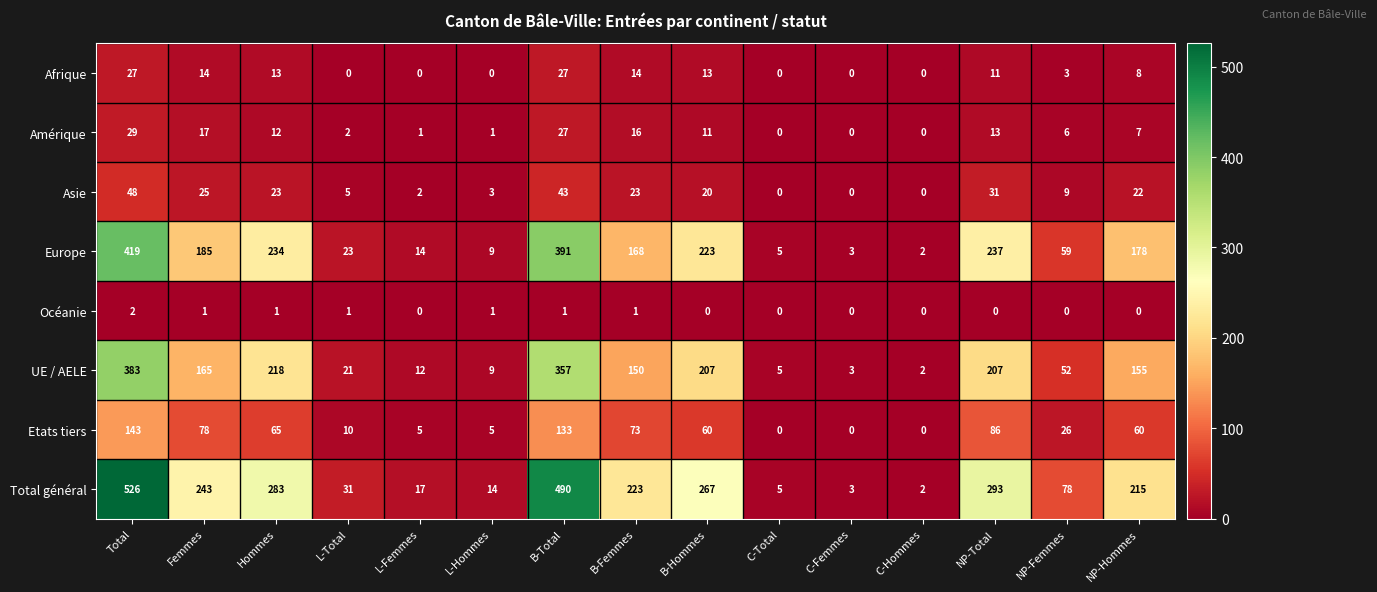

At B-Femmes, list the series in order from largest to smallest.

Total général, Europe, UE / AELE, Etats tiers, Asie, Amérique, Afrique, Océanie